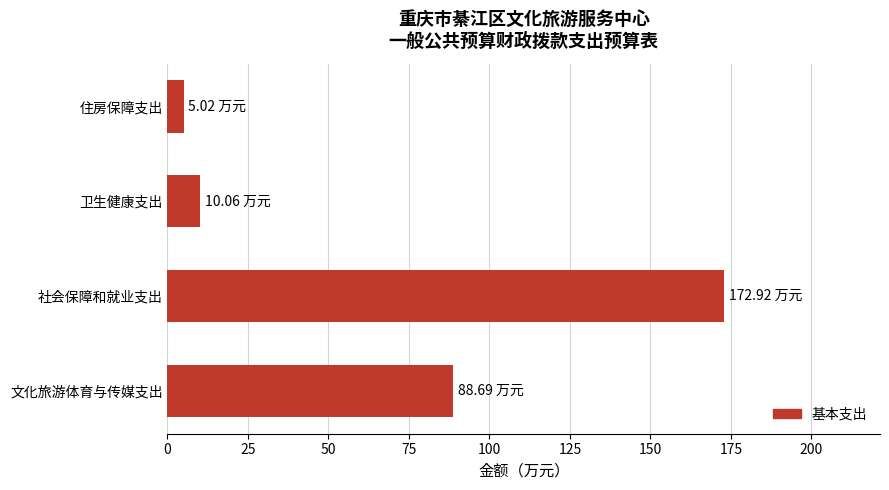

What is the greatest value displayed?

172.9